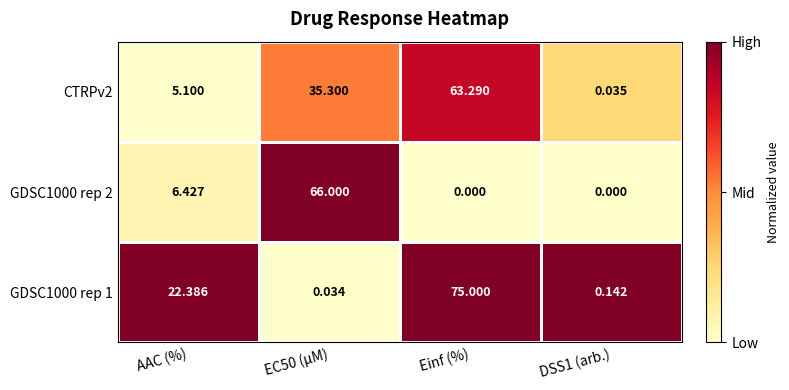

Is the value of GDSC1000 rep 1 at Einf (%) greater than the value of GDSC1000 rep 2 at AAC (%)?

Yes